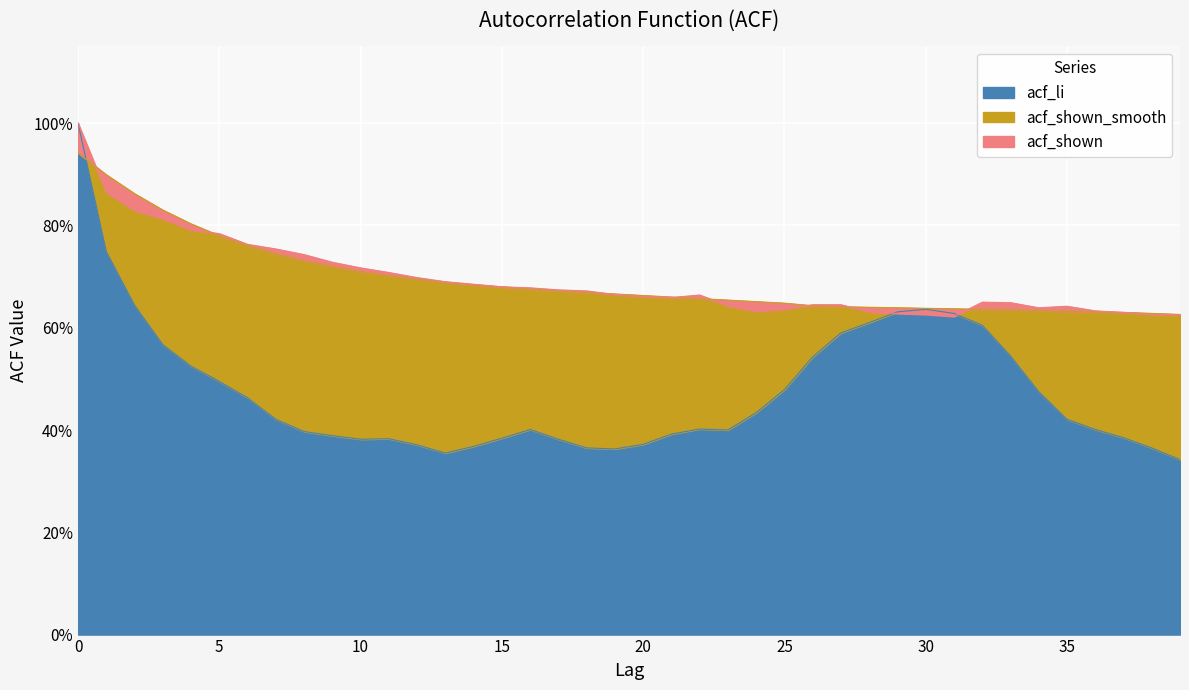

Which series has the largest total across all categories?

acf_shown_smooth